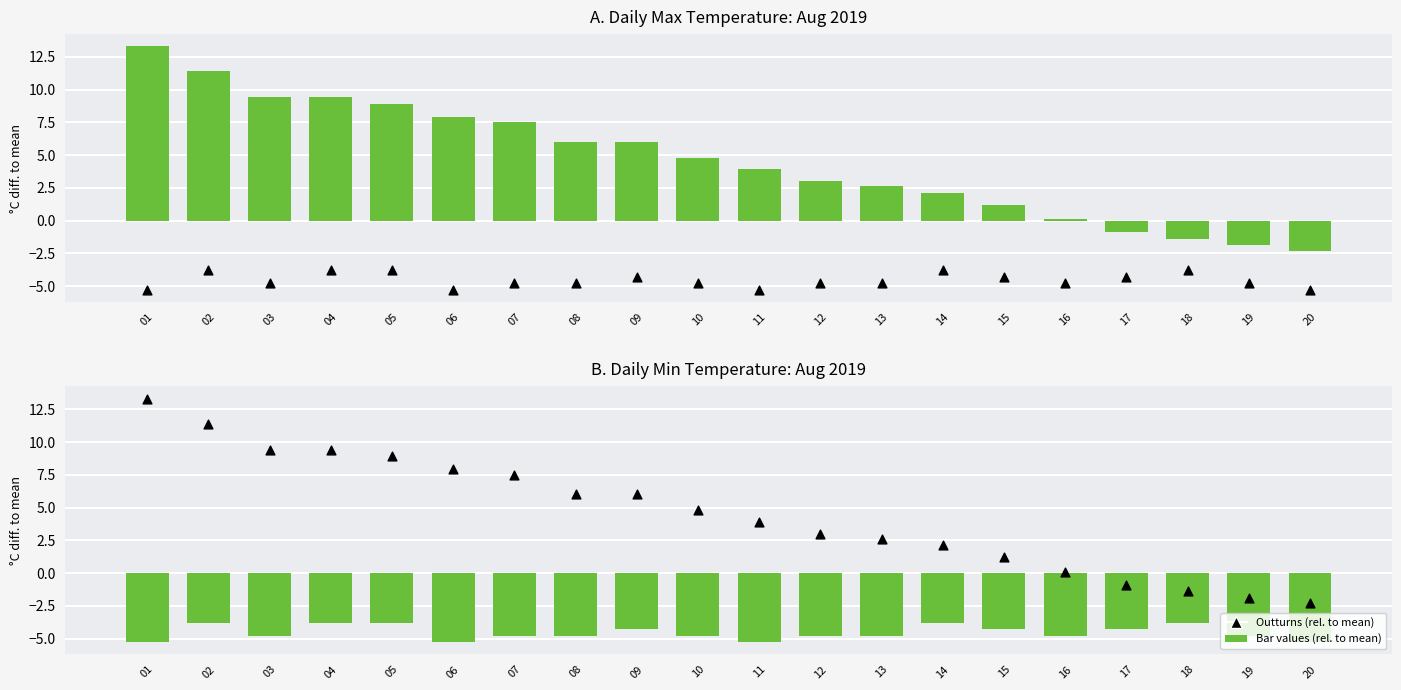

Is the value of Max Temp (rel. to mean) at 13 greater than the value of Min Temp (rel. to mean) at 14?

Yes